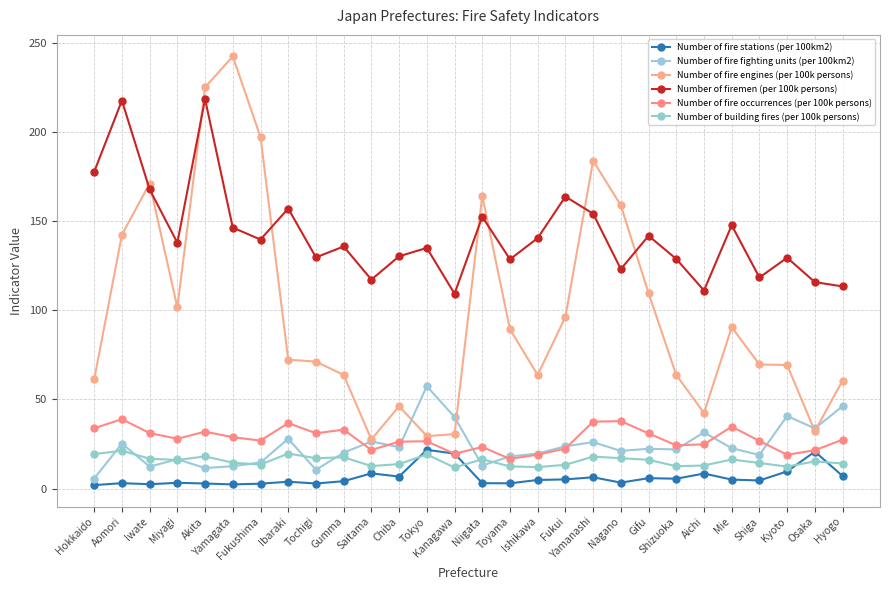

How many times do Number of building fires (per 100k persons) and Number of fire stations (per 100km2) cross each other?

4